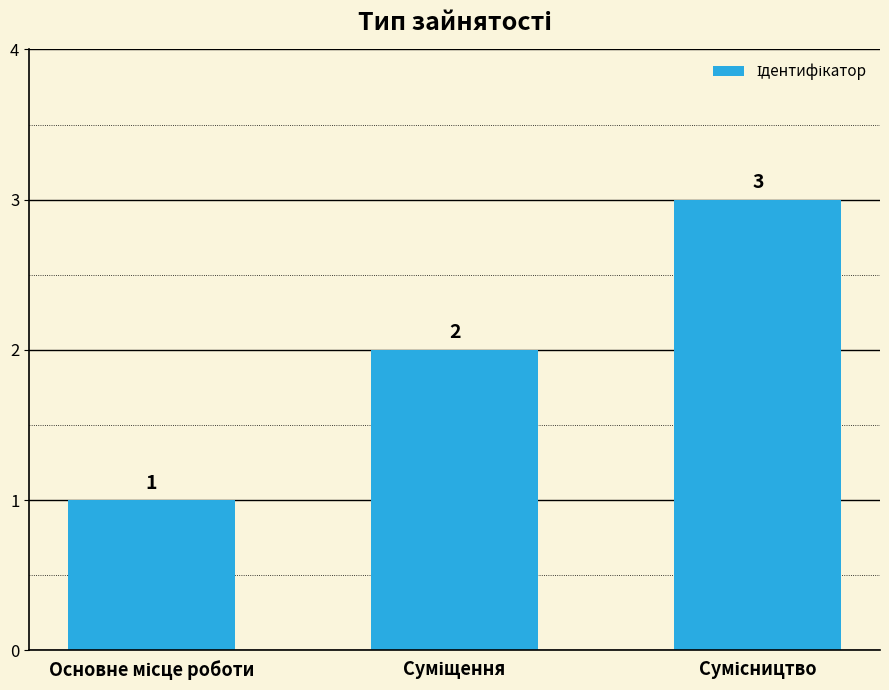

Are the bars grouped side by side (vs. stacked)?

No